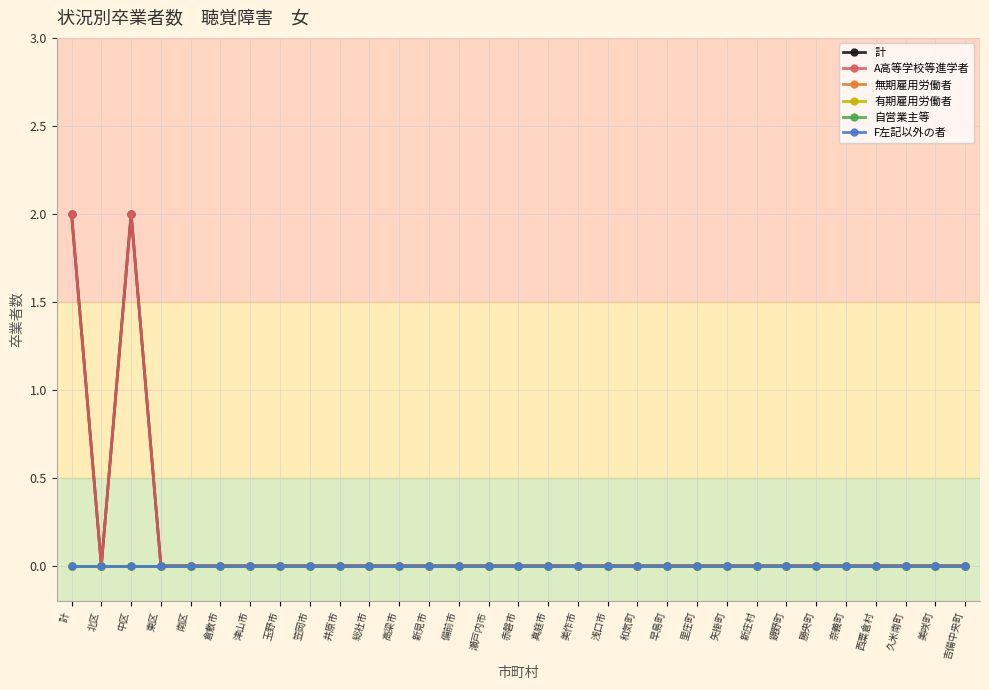

What position from the right is 備前市?

18